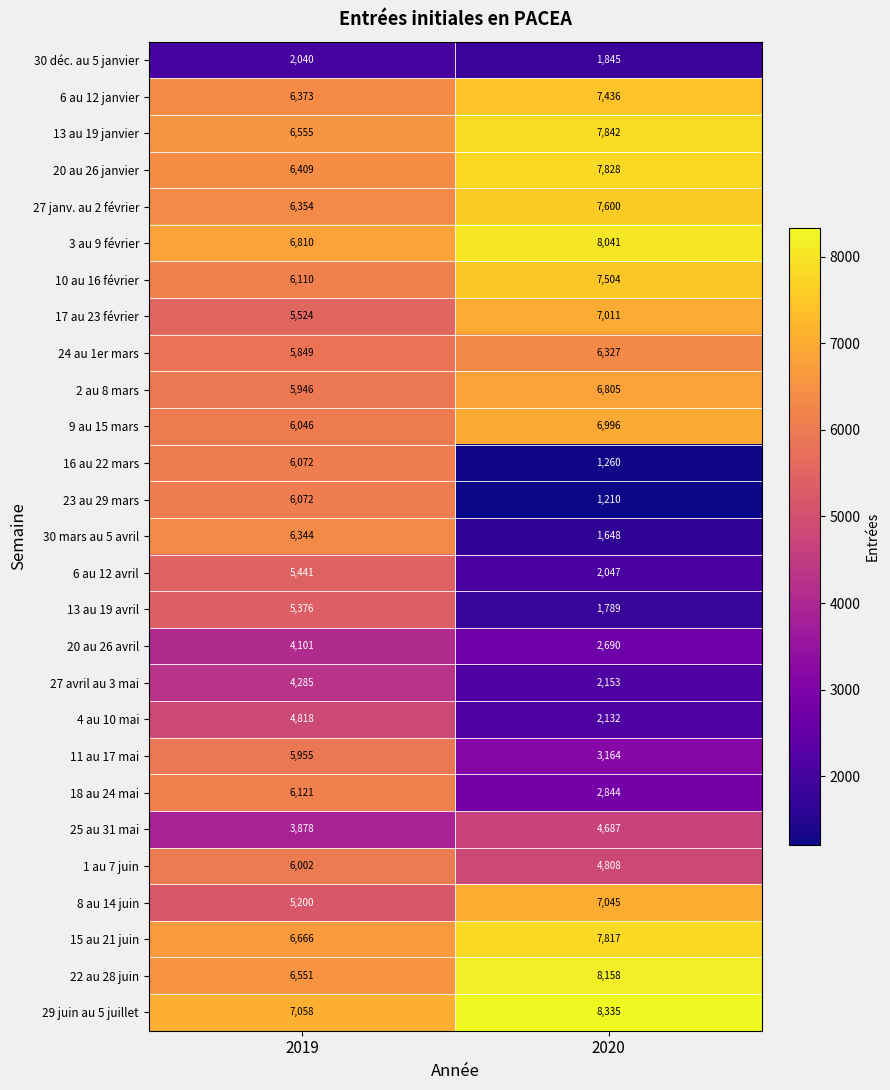

True or false: 13 au 19 janvier has a value of 3337 at 2019.

False